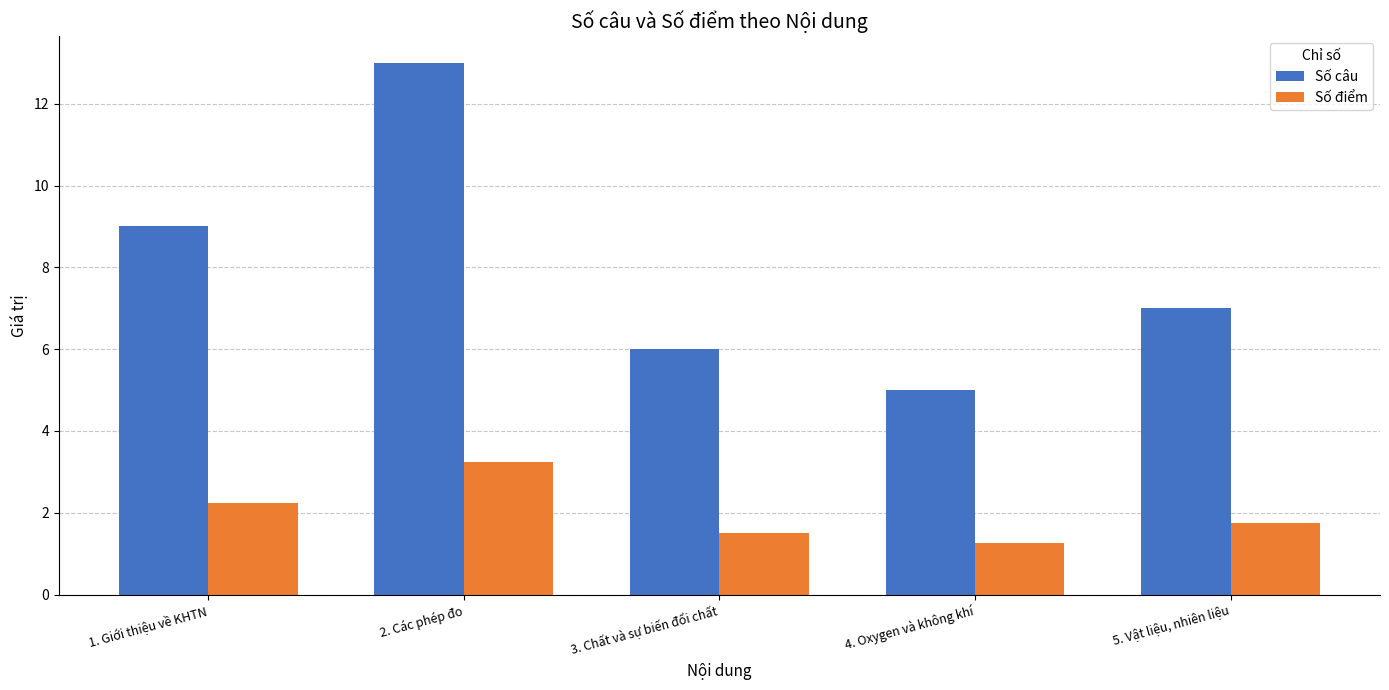

The Số điểm series shows 2.4 at 5. Vật liệu, nhiên liệu. True or false?

False